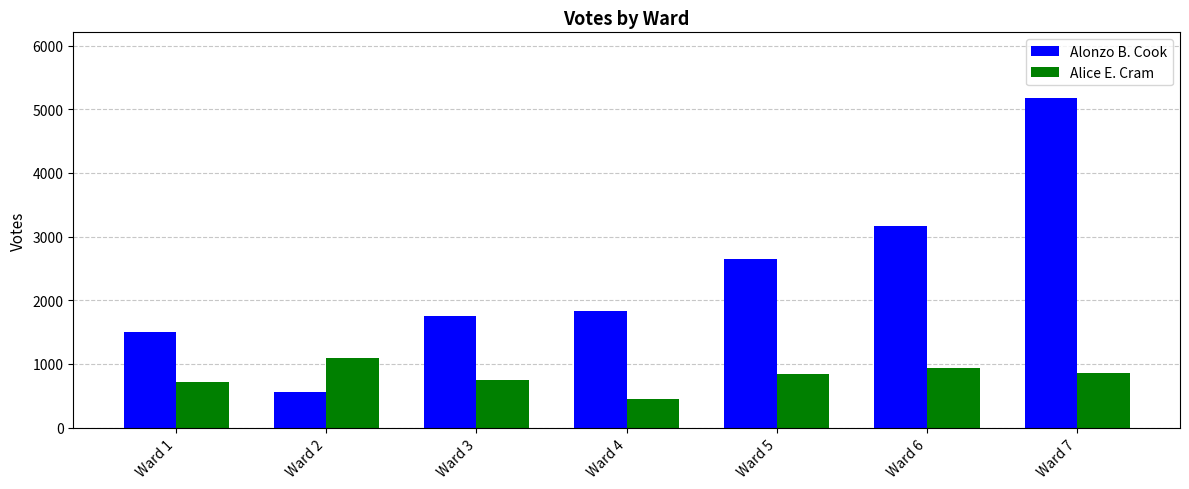

Is it true that Alonzo B. Cook equals 8450 at Ward 7?

False